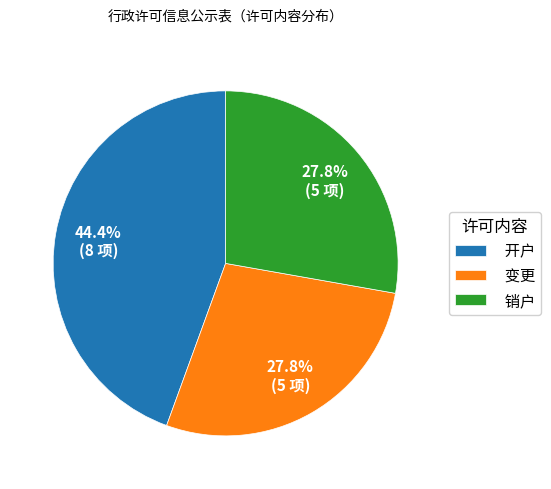

Is 开户 the majority of the pie?

No